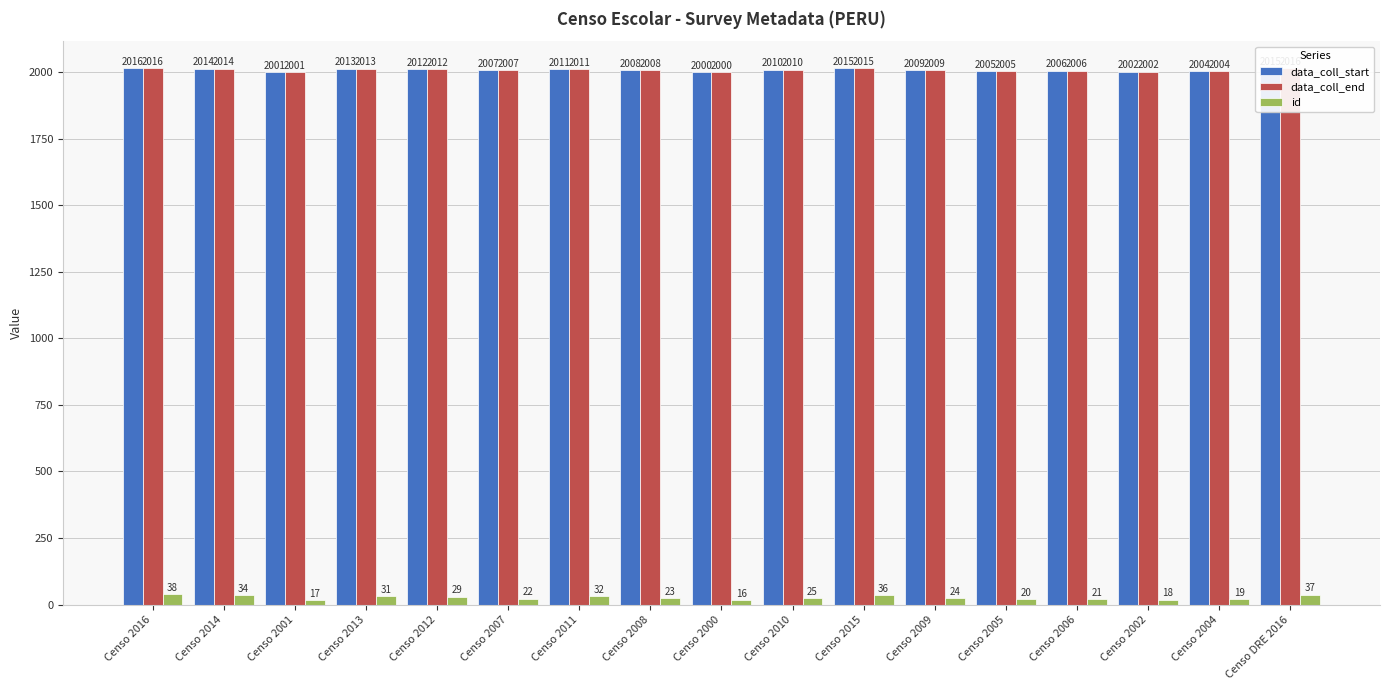

What are all the series names shown in the legend?

data_coll_start, data_coll_end, id